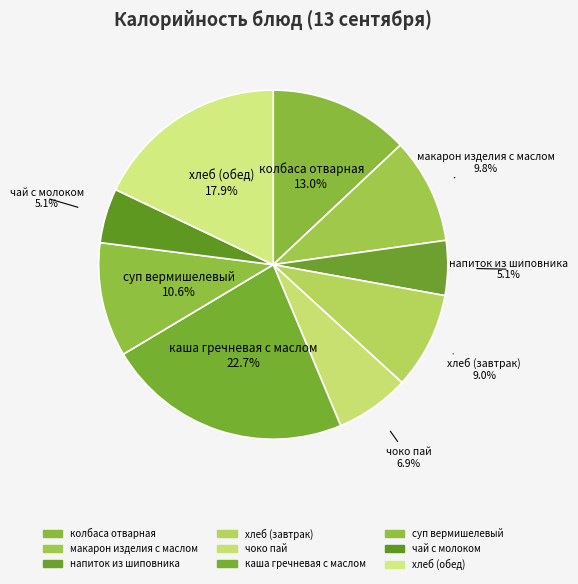

What is the smallest slice in the pie chart?

чай с молоком